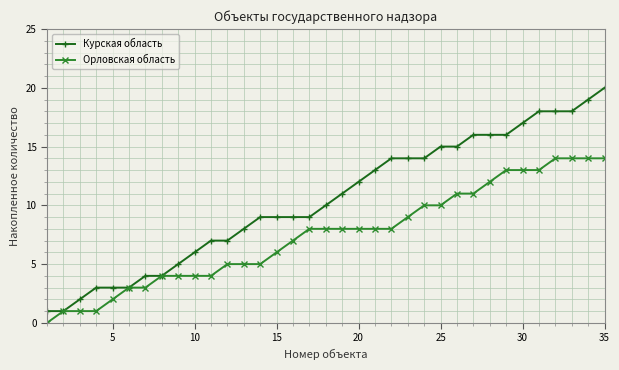

List the series in order of their peak value, lowest first.

Орловская область, Курская область